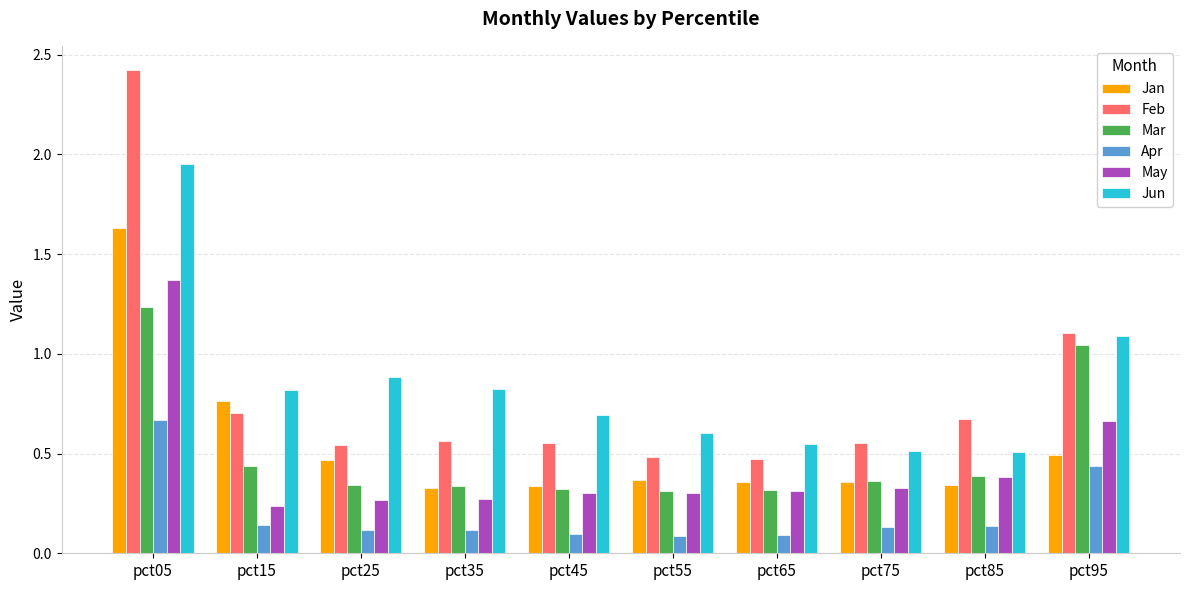

Which series has the largest range (max minus min)?

Feb